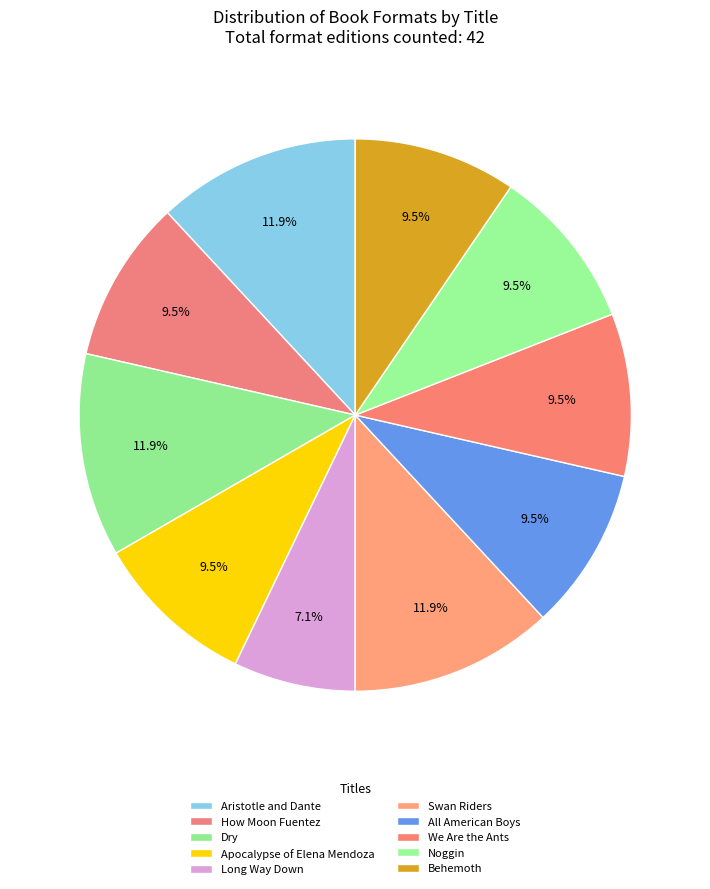

Which has a higher value, Dry or Swan Riders?

Dry